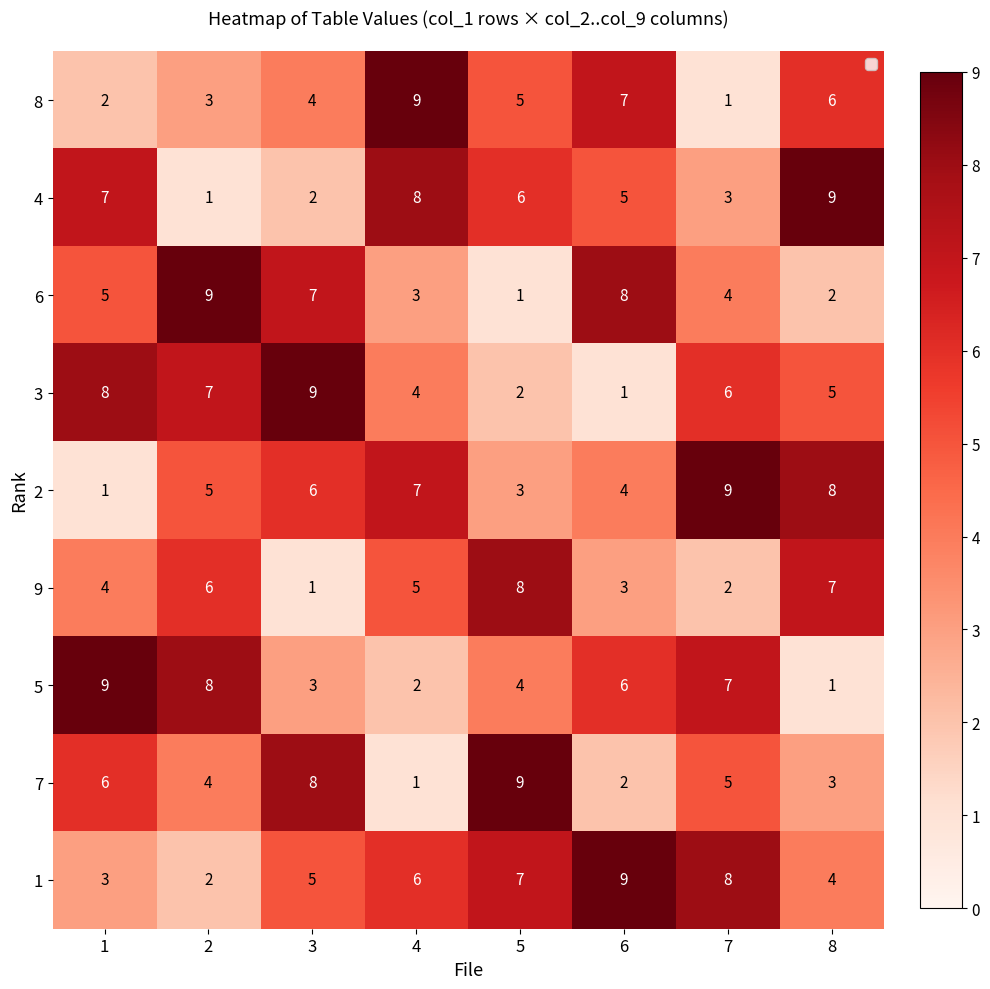

What is the average value of the 2 series?

5